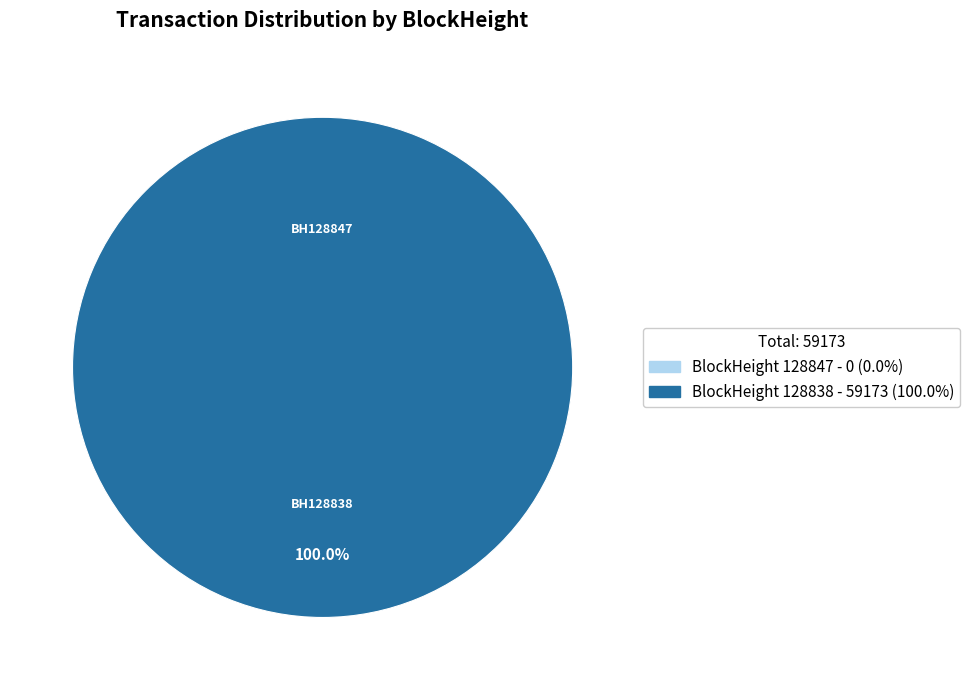

How many segments does this pie chart have?

2